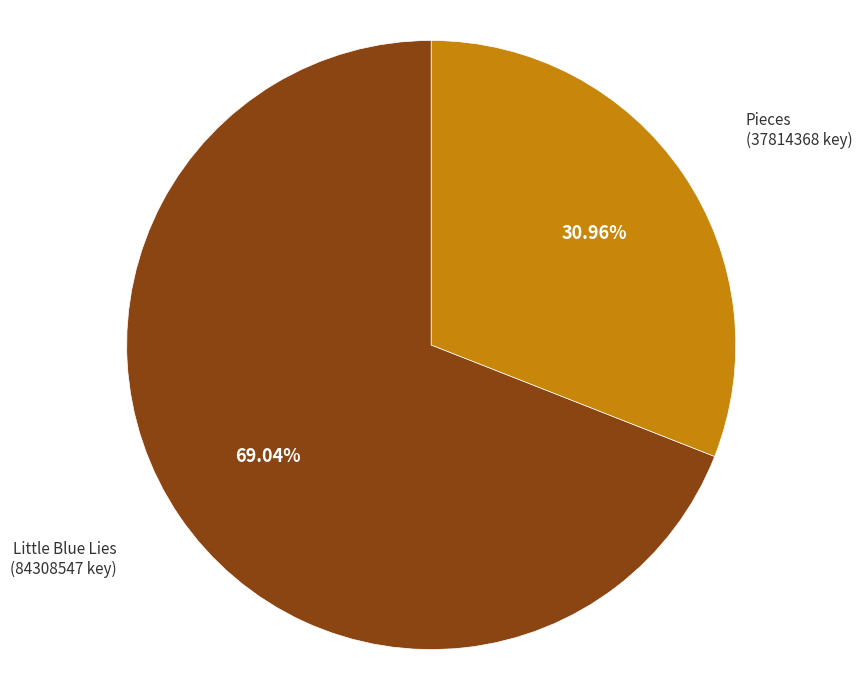

How many segments does this pie chart have?

2